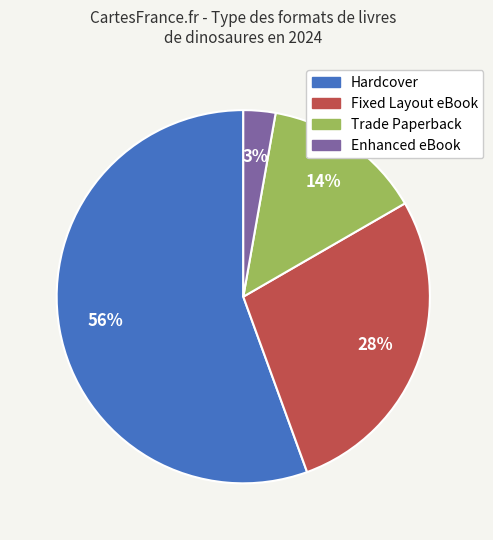

Between Fixed Layout eBook and Trade Paperback, which is larger?

Fixed Layout eBook